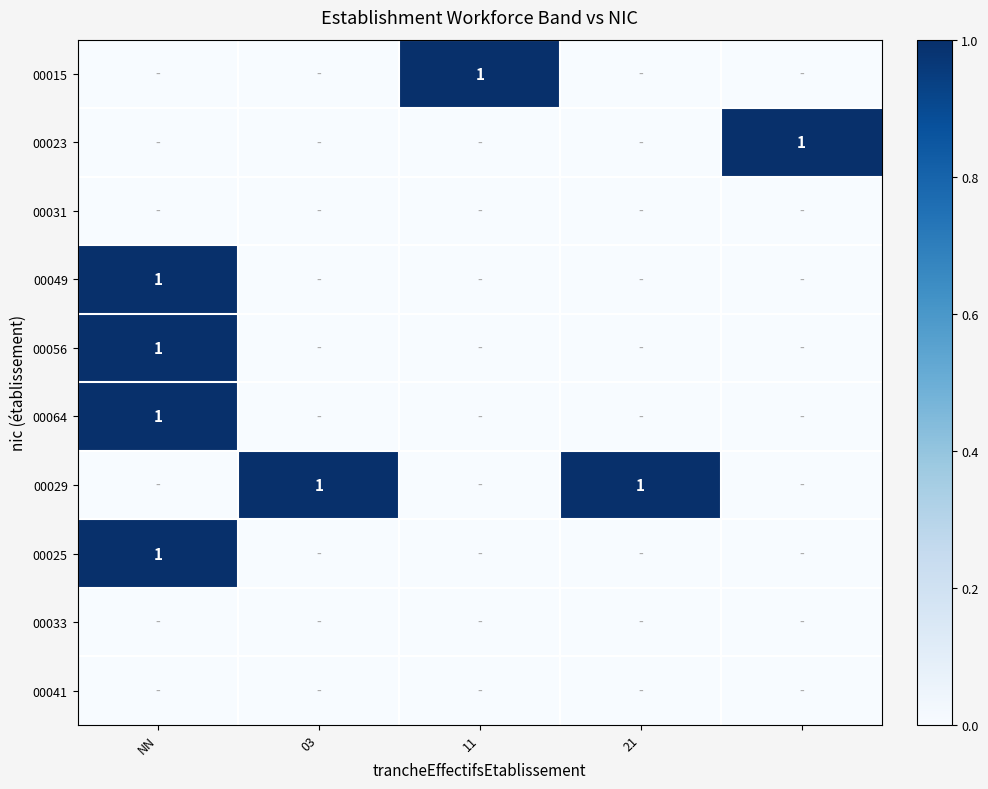

What is the greatest value displayed?

1